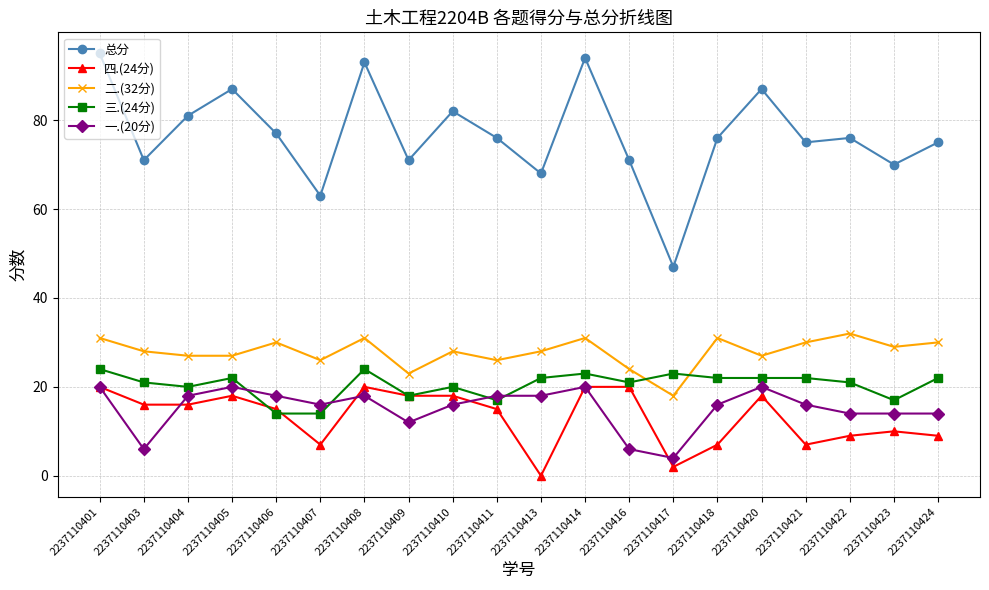

Read the 三.(24分) value at 2237110407, to the nearest 5.

15